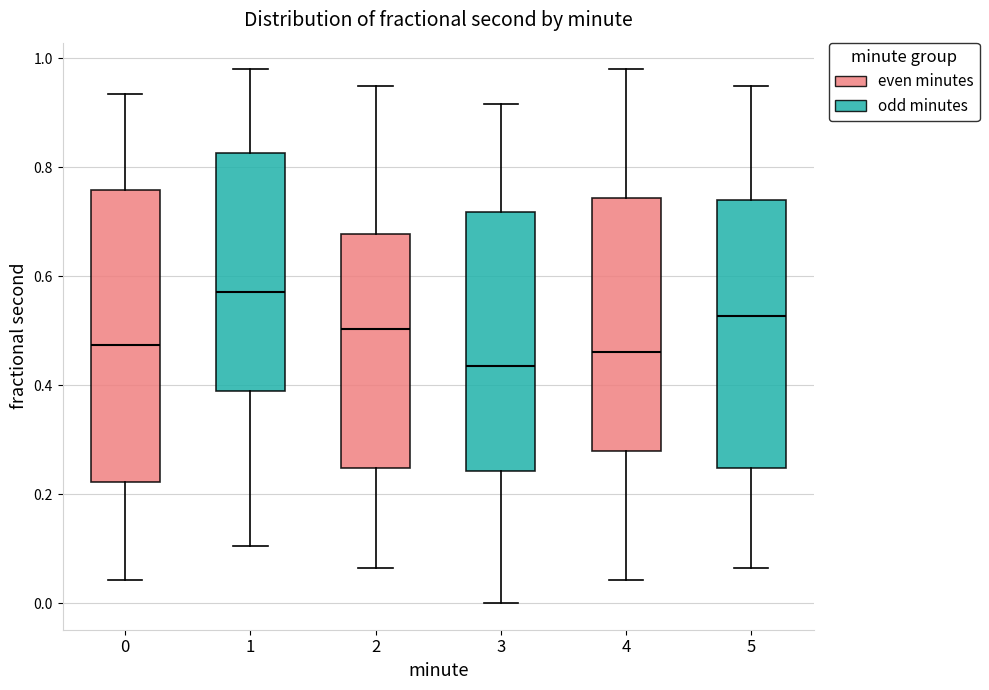

Comparing the boxes themselves (not the whiskers), which one is the tallest?

0